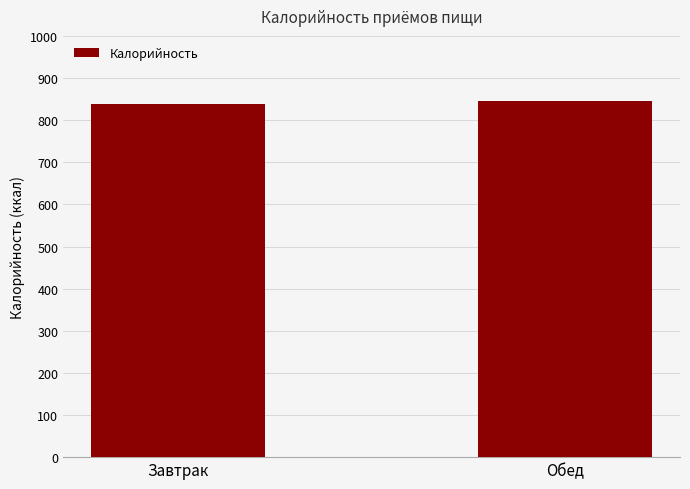

What is the average value?

841.5